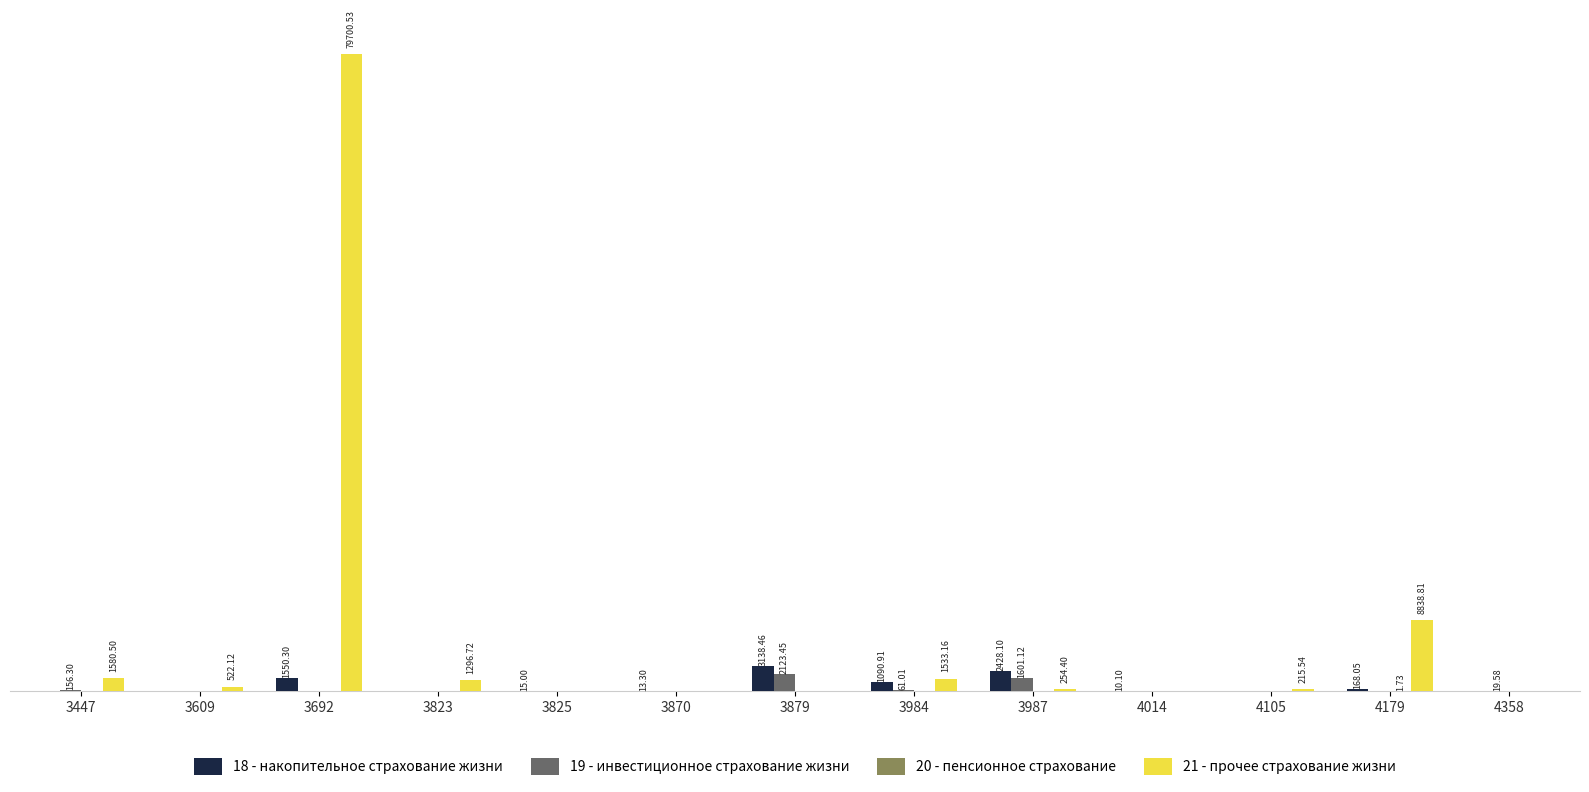

Rank the series by their maximum value, from highest to lowest.

21 - прочее страхование жизни, 18 - накопительное страхование жизни, 19 - инвестиционное страхование жизни, 20 - пенсионное страхование